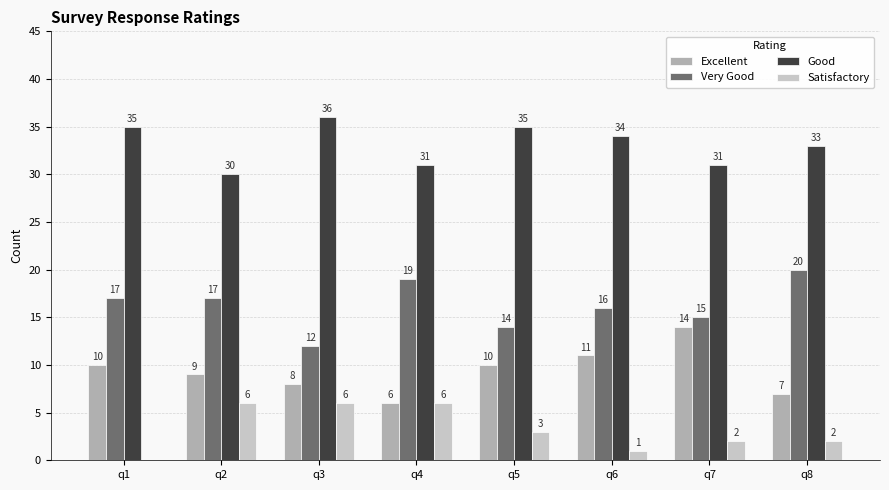

What is the total value across all series at q4?

62